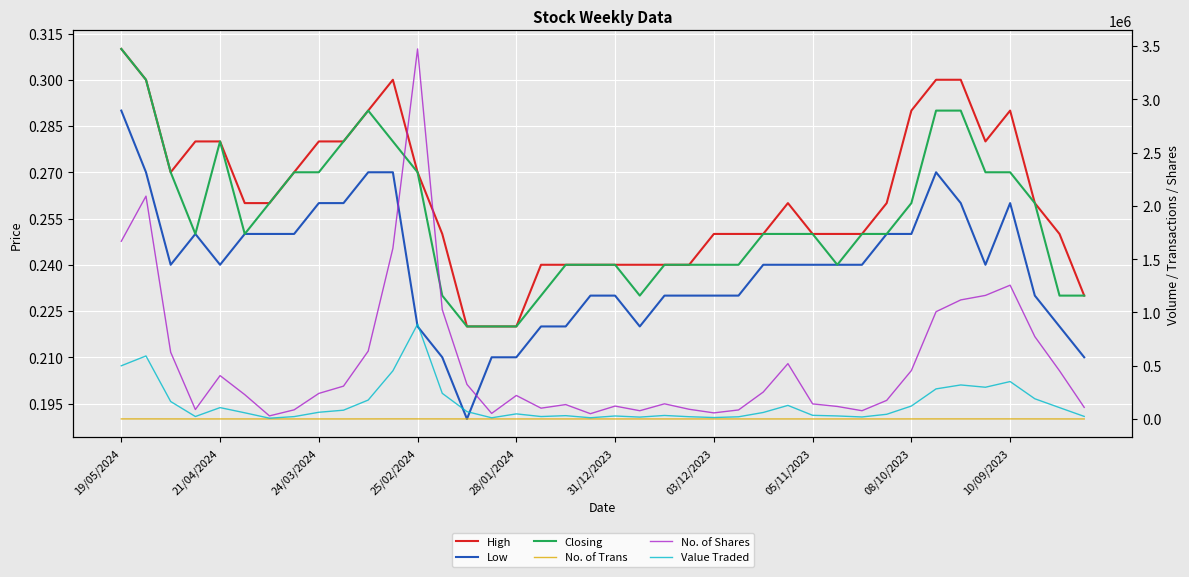

At which category is the sum across all series the highest?

25/02/2024